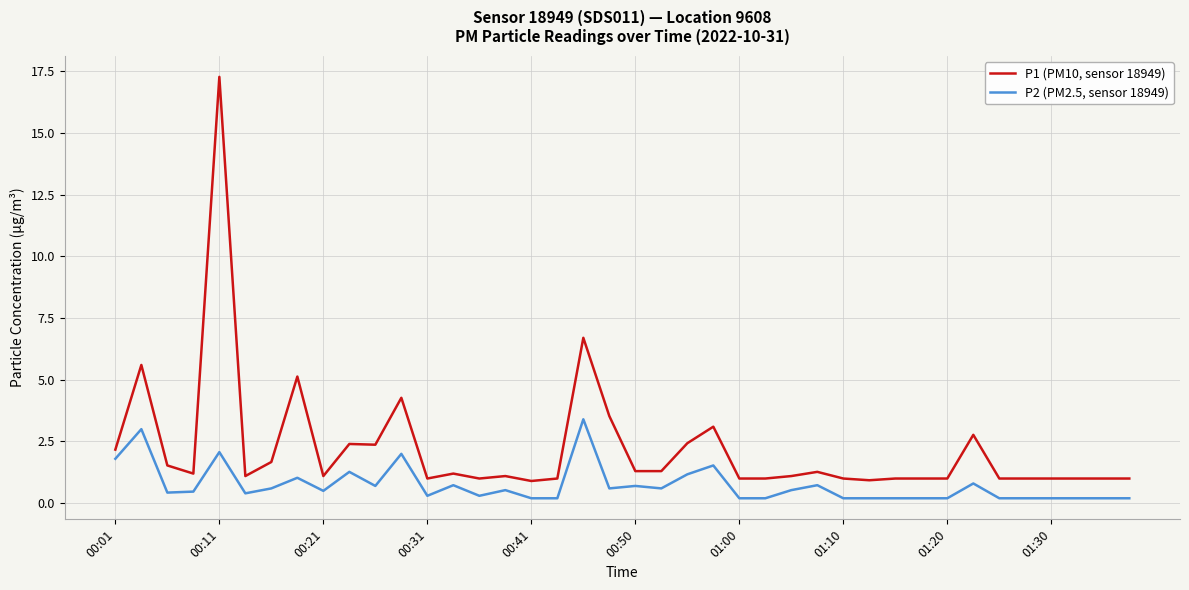

Which series has the widest spread of values?

P1 (PM10, sensor 18949)